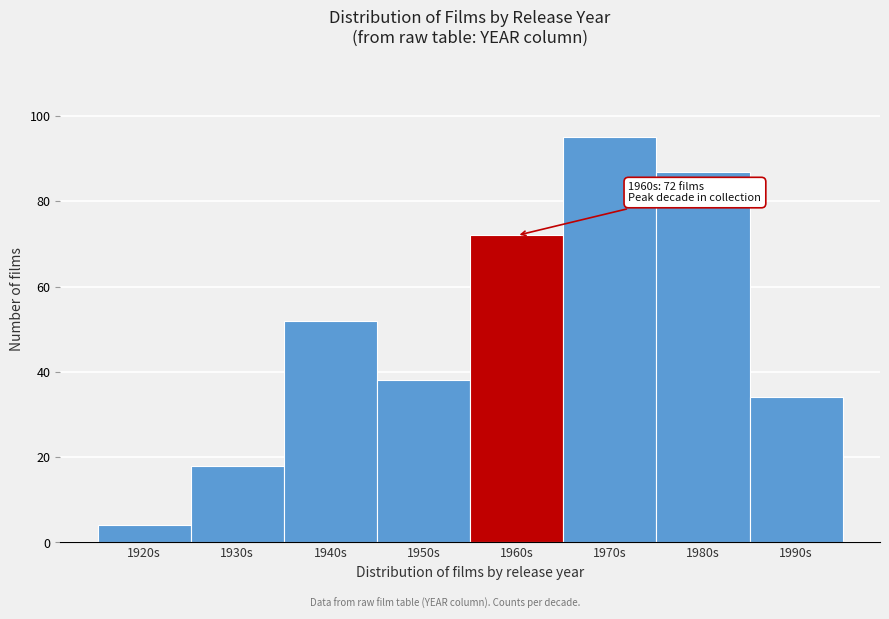

Reading left to right, what are all the values shown in this chart?

1920s=4	1930s=18	1940s=52	1950s=38	1960s=72	1970s=95	1980s=87	1990s=34